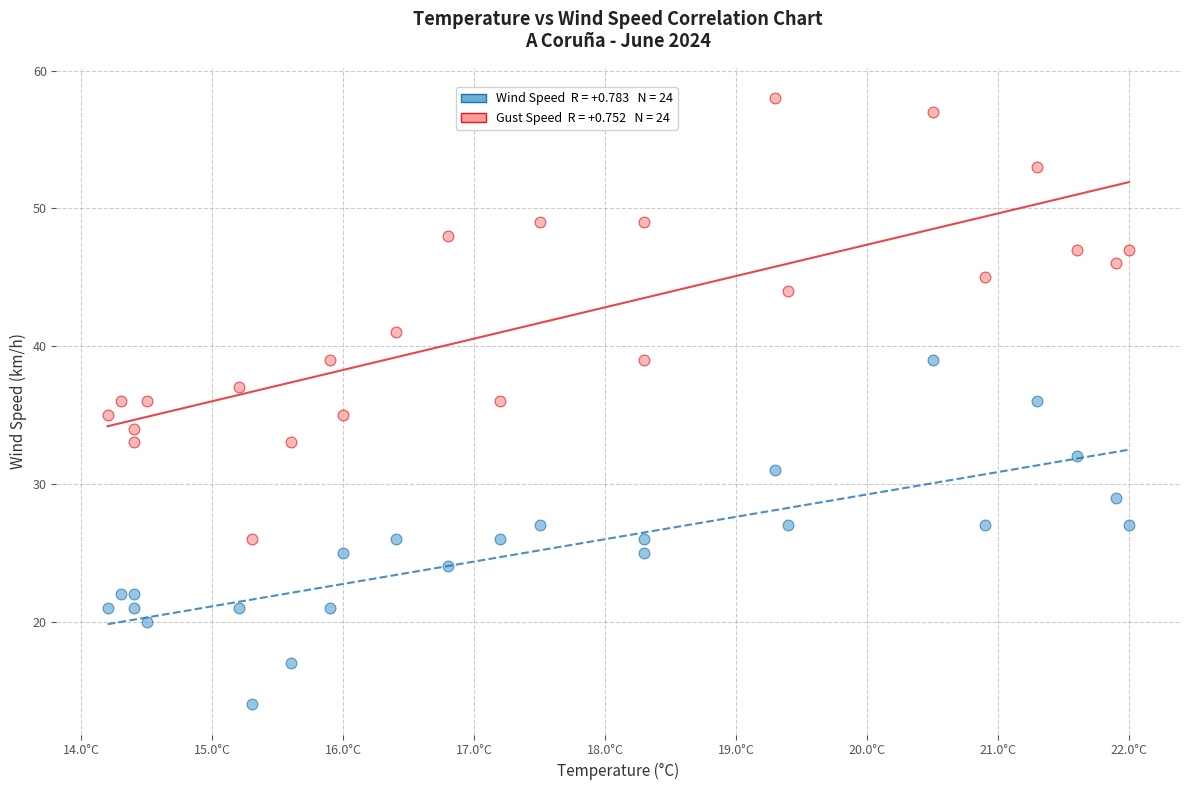

Across all data points, what is the range of Y values (max minus min)?

44